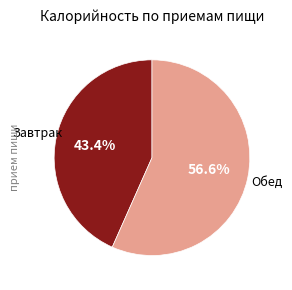

Is there any slice that represents more than half of the pie?

Yes